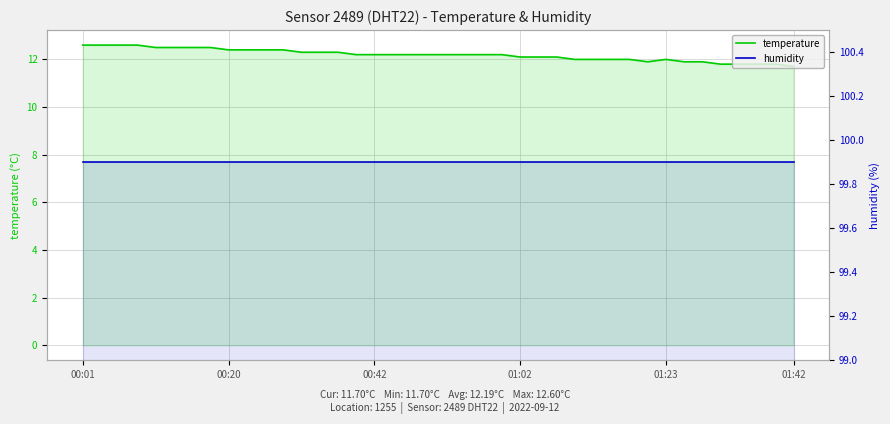

Which series changed the most between 01:02 and 01:42?

temperature